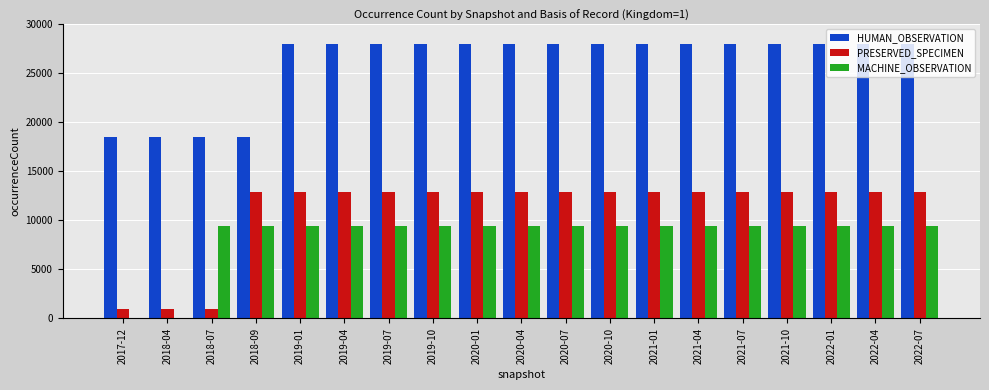

Which series changed the most between 2018-07 and 2020-07?

PRESERVED_SPECIMEN